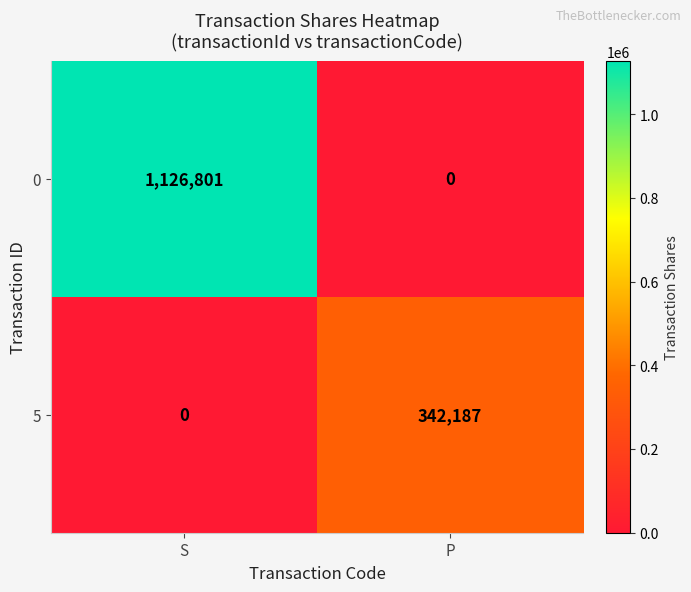

What is the sum of the 5 values at P and S?

342187